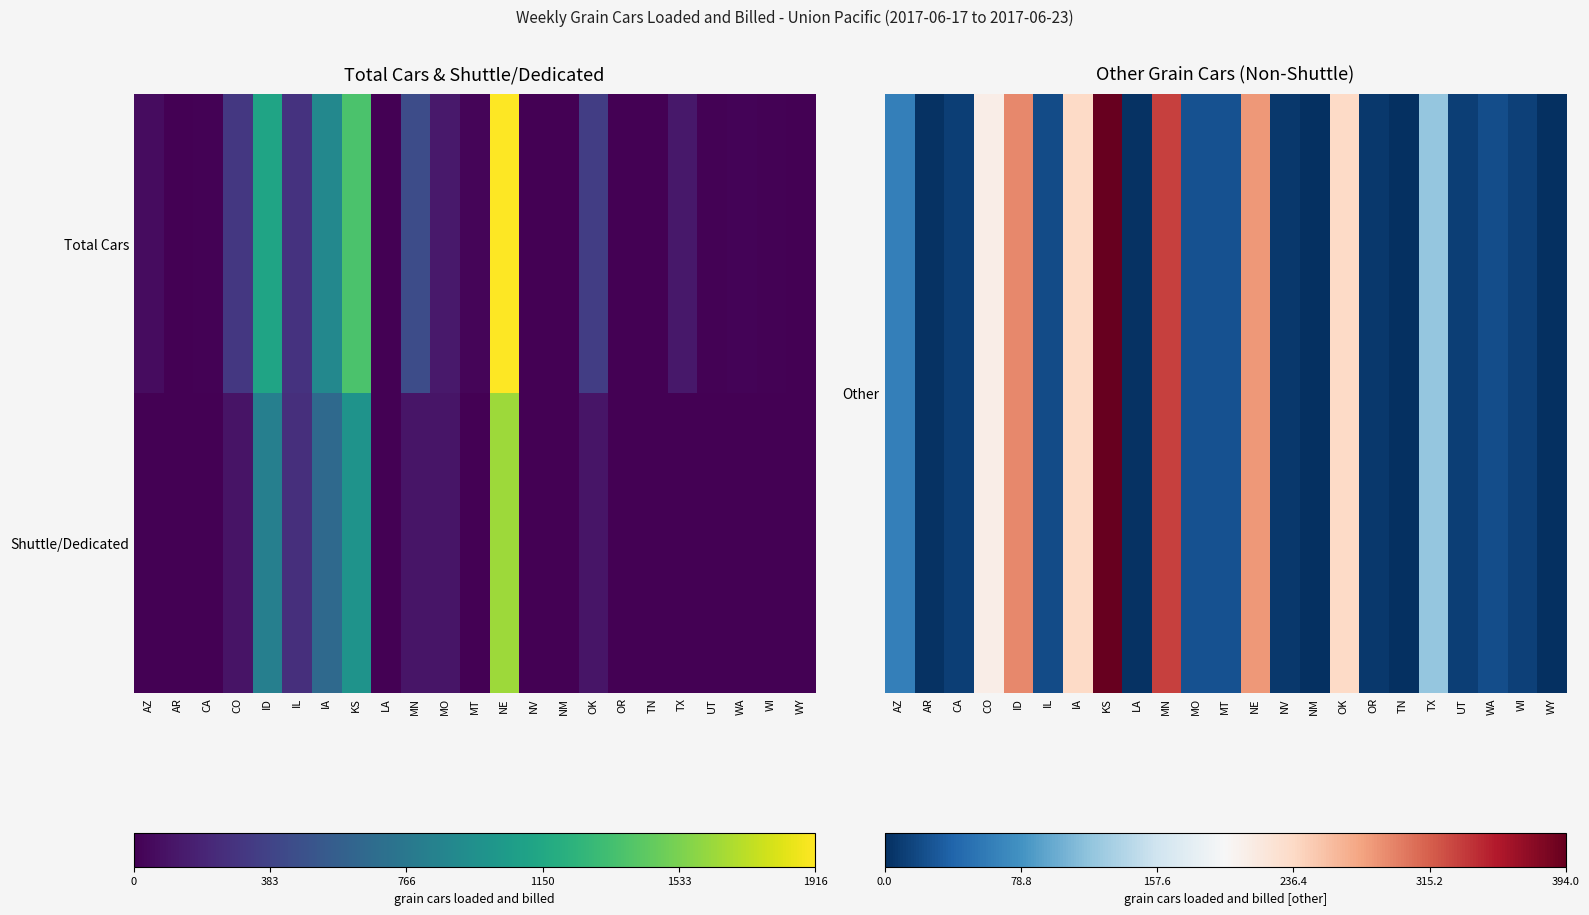

How many data points does each series have?

23